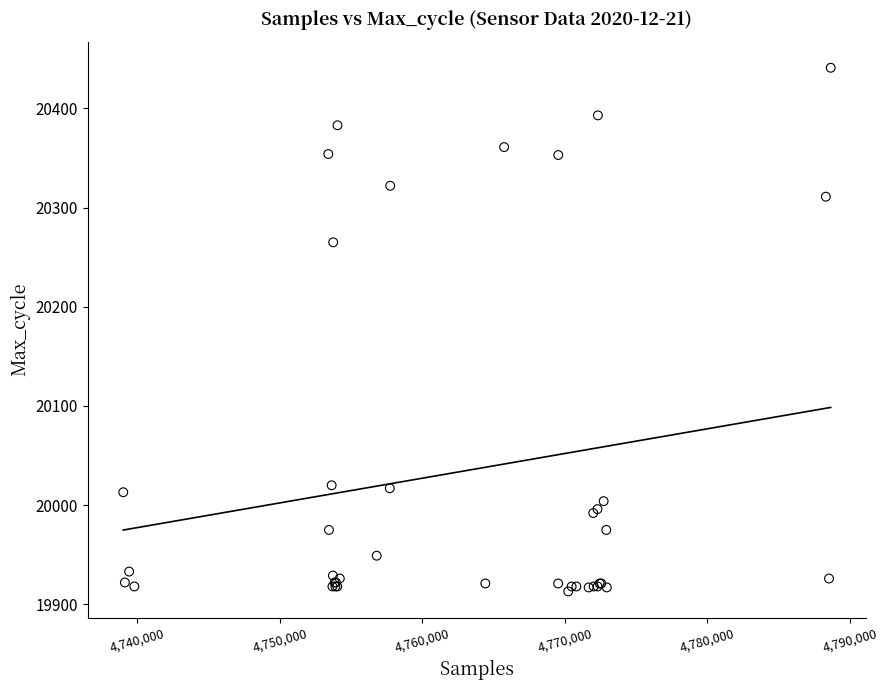

What Y value in the scatter plot is closest to 20177?

20265